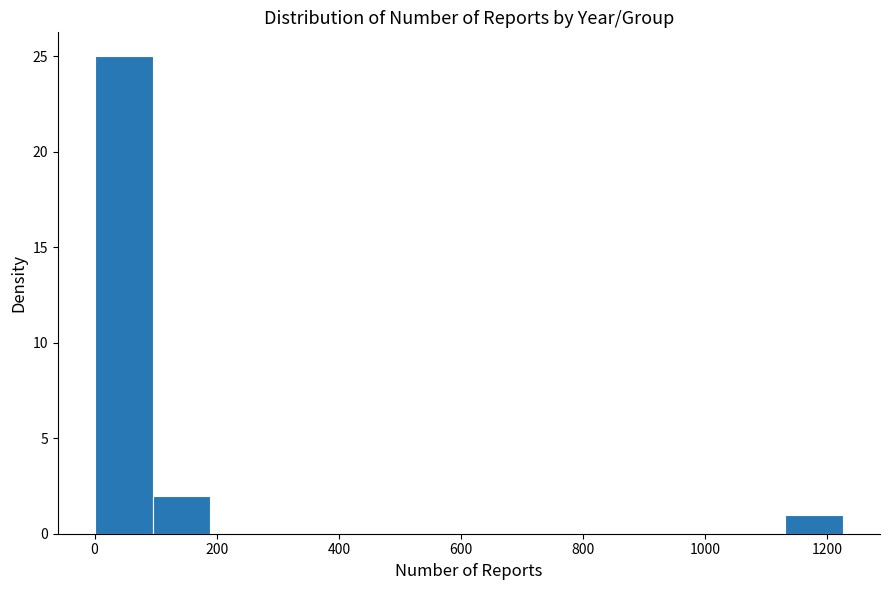

How tall is the bar that spans 1140 to 1220 on the x-axis? Neither the bar edges nor the heights are printed on the chart, so give them approximately, as read against the axes.

1